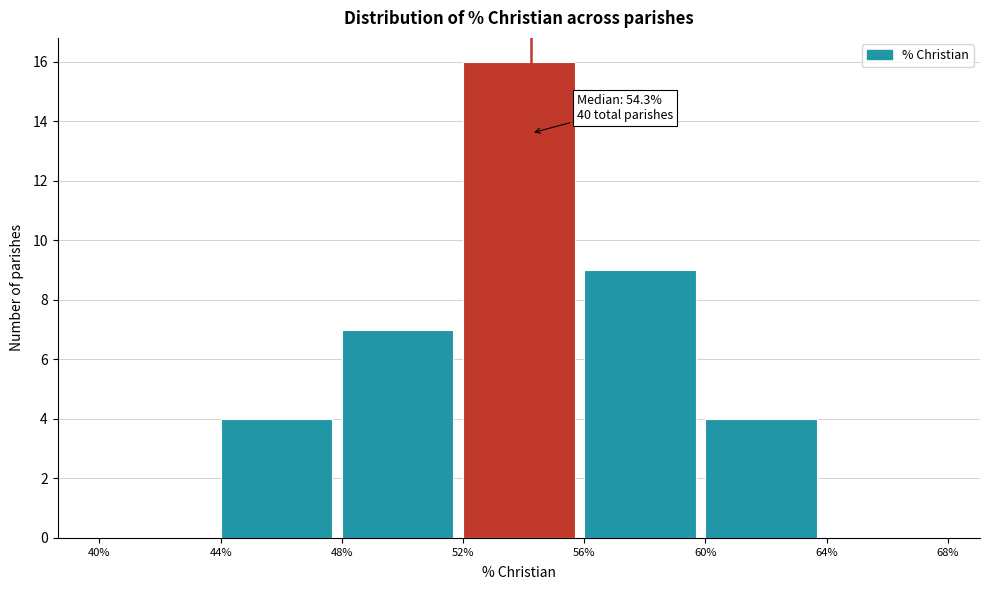

Which range on the x-axis has the tallest bar?

52% to 56%